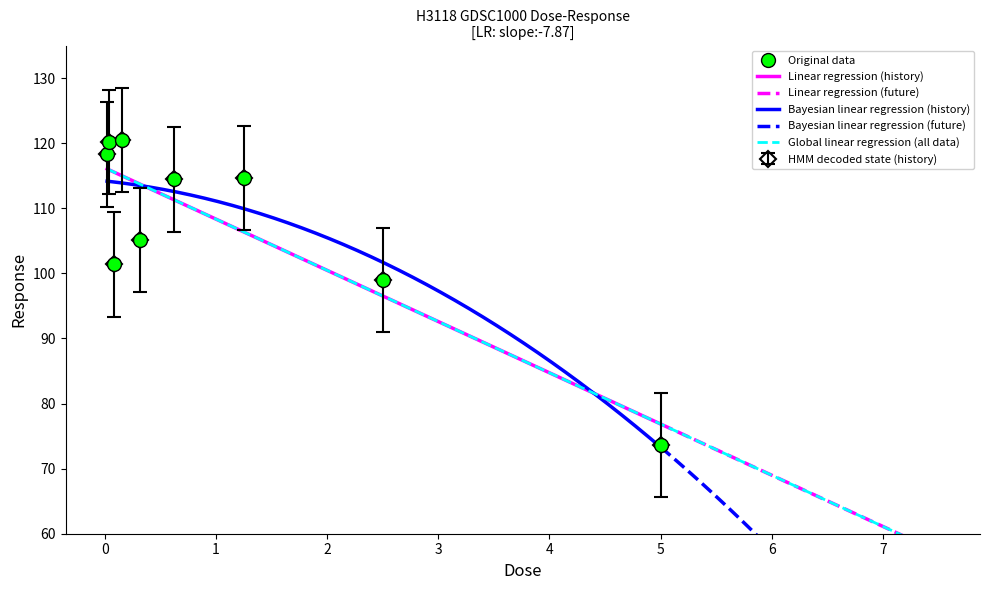

What is the difference between the maximum and second lowest values?

21.5